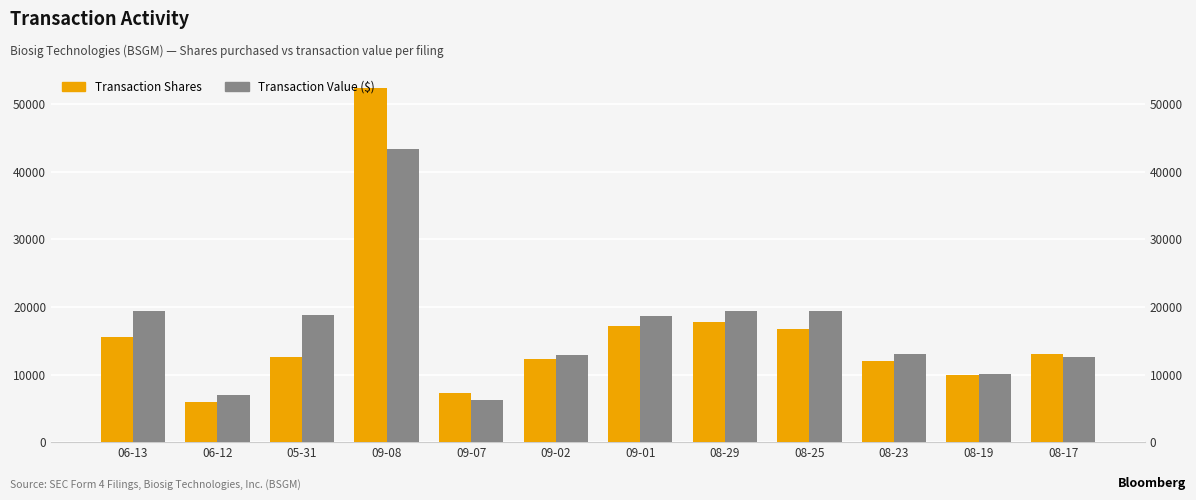

What is the smallest value displayed?

6000